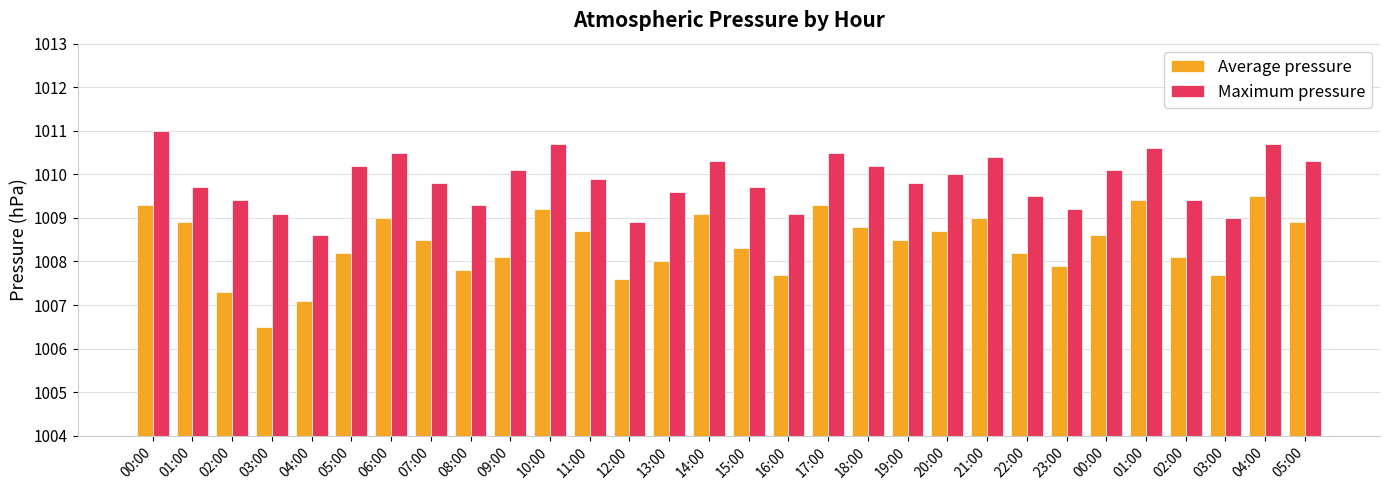

What is the value of the Maximum pressure bar at the 5th from the left?

1008.6